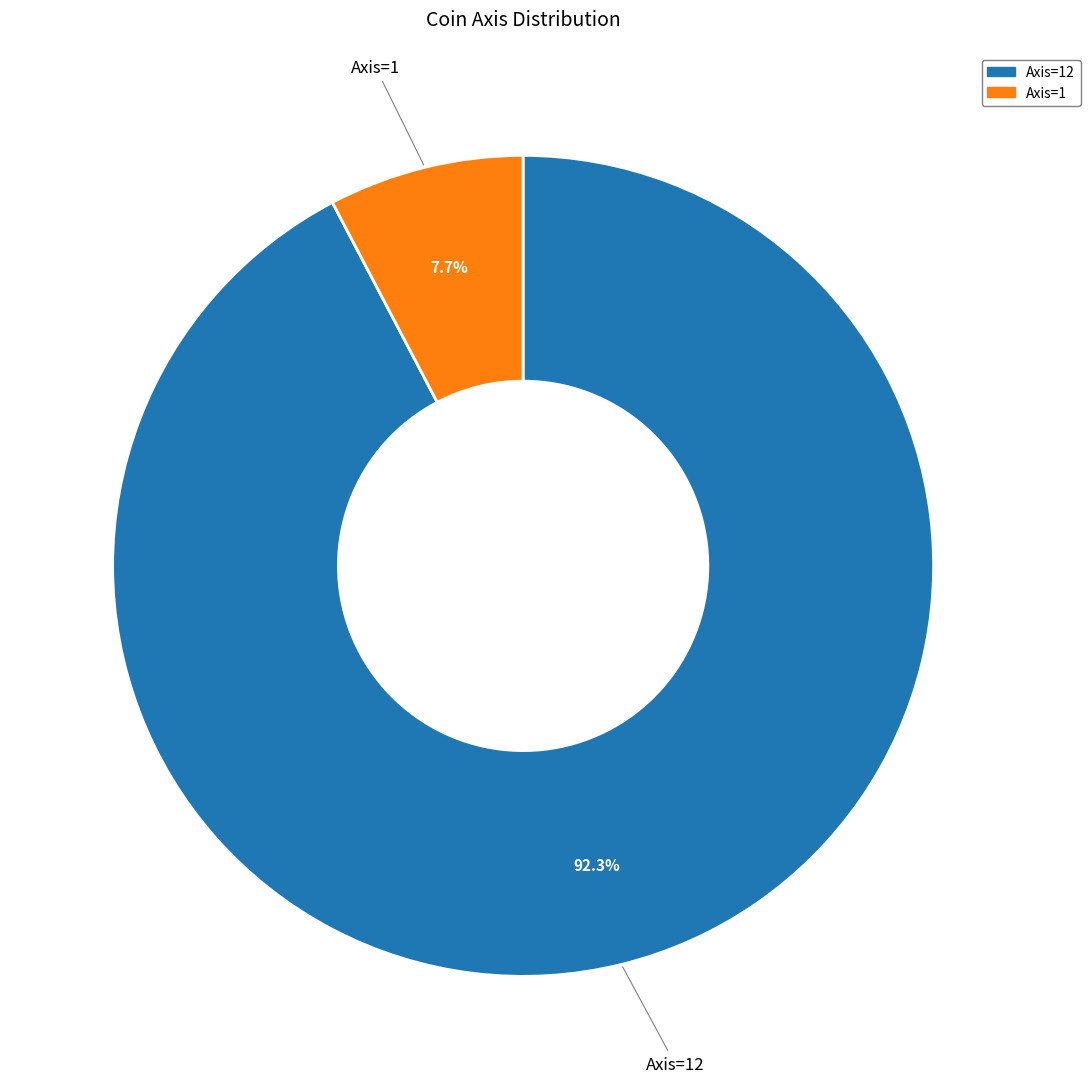

To the nearest percent, what is the average slice percentage?

50%